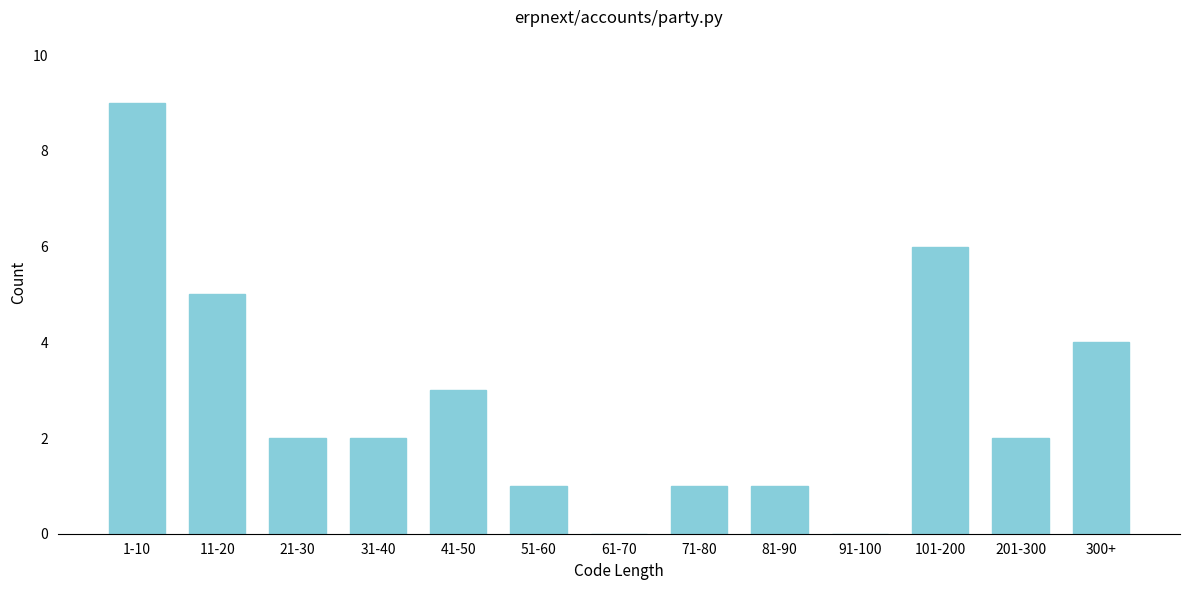

Reading right to left, extract all data points from this chart.

300+=4	201-300=2	101-200=6	91-100=0	81-90=1	71-80=1	61-70=0	51-60=1	41-50=3	31-40=2	21-30=2	11-20=5	1-10=9